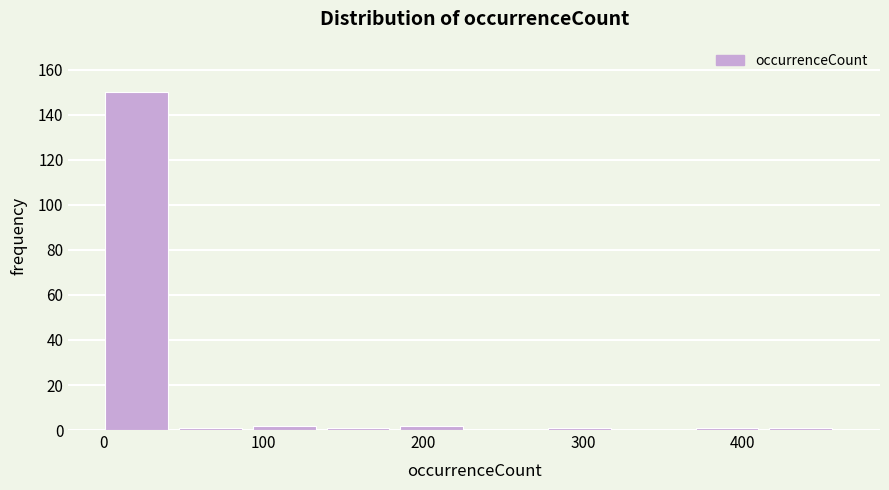

Reading left to right, list every bar in this chart as the range it spans on the x-axis followed by its height. Neither the bar edges nor the heights are printed on the chart, so give them approximately, as read against the axes.

0 to 50: 150
50 to 90: under 2
90 to 140: 2
140 to 190: under 2
190 to 230: 2
230 to 280: 0
280 to 320: under 2
320 to 370: 0
370 to 420: under 2
420 to 460: under 2